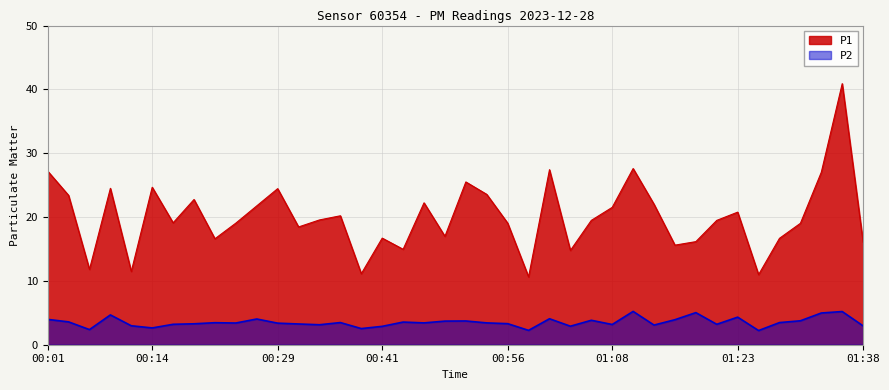

How many interior local peaks does the P2 series have?

12